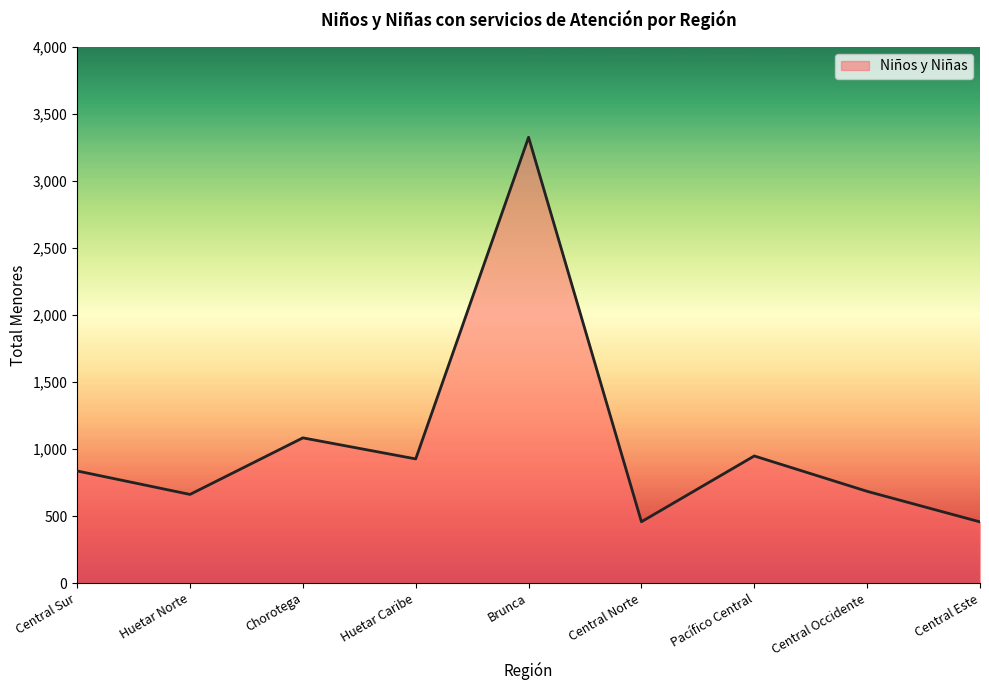

What is the difference between the second highest and minimum values?

627